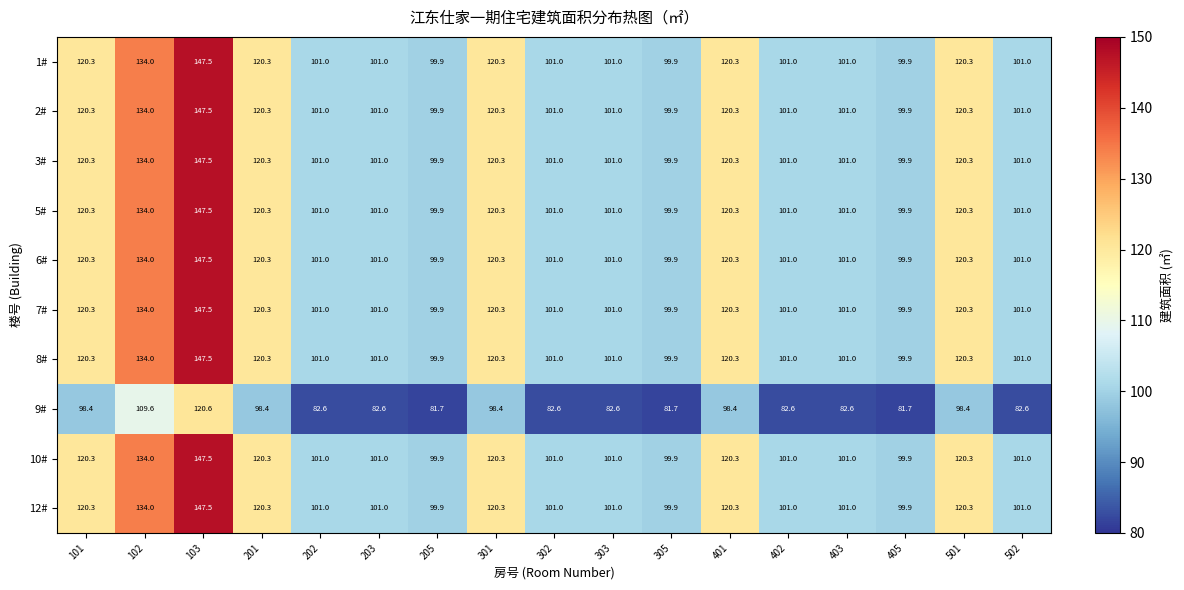

True or false: 6# has a value of 120.3 at 301.

True